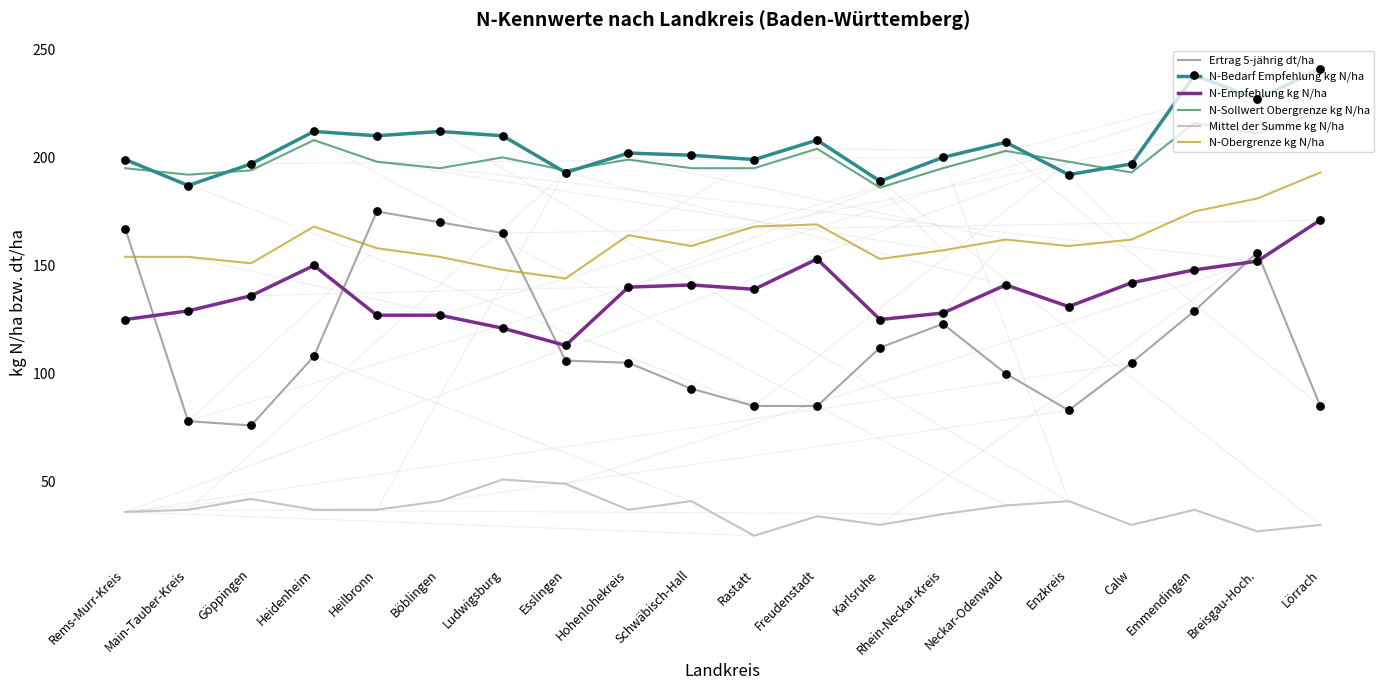

Which series has the largest range (max minus min)?

Ertrag 5-jährig dt/ha